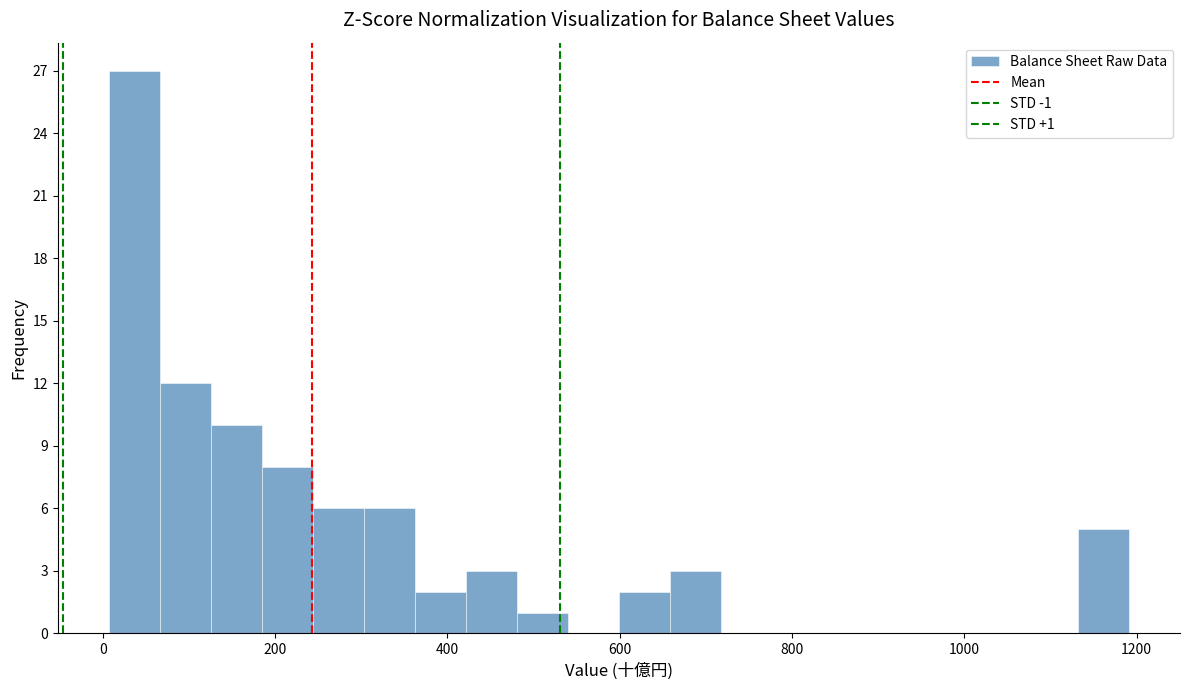

Read against the x-axis, roughly where is the centre of the tallest bar?

40